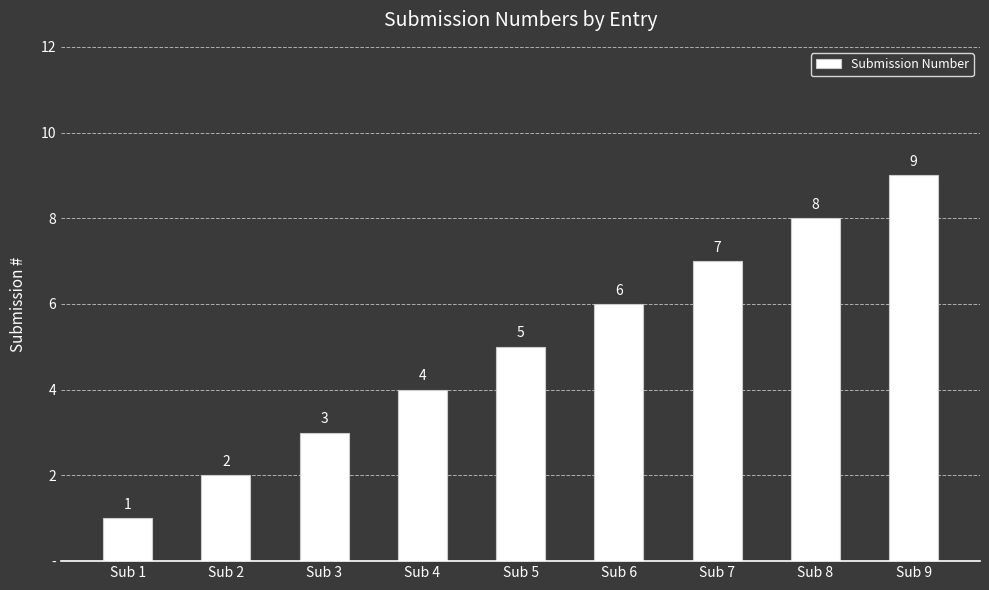

At which category does the chart reach its minimum across all series?

Sub 1